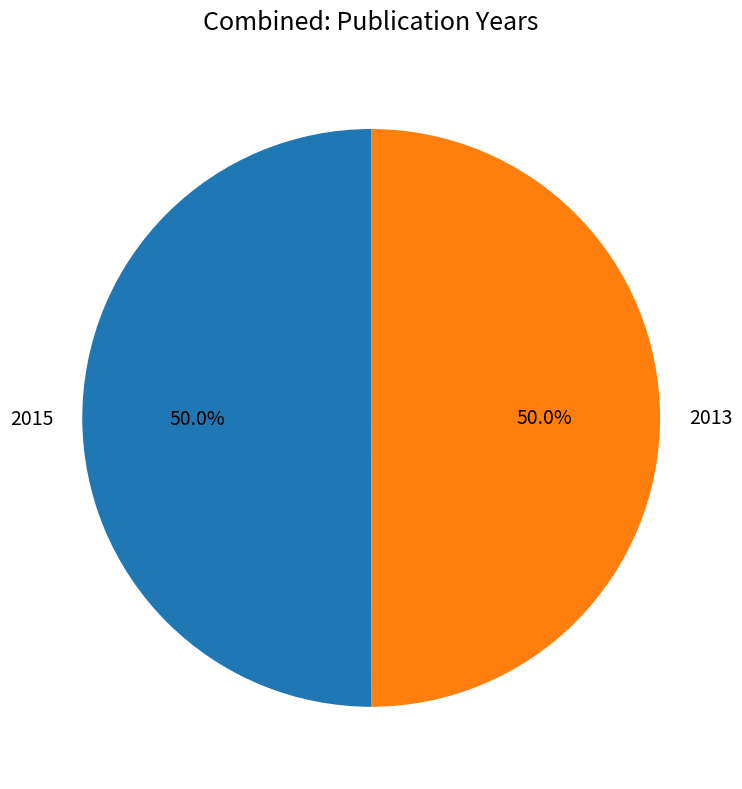

What is the ratio of the value at 2013 to the value at 2015?

1.0